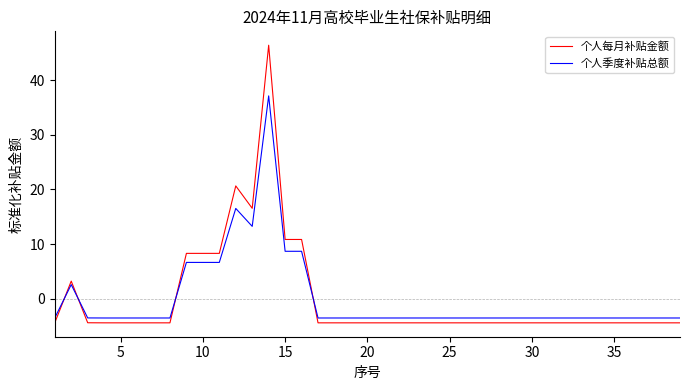

Which series ends up on top after the final intersection of 个人季度补贴总额 and 个人每月补贴金额?

个人季度补贴总额